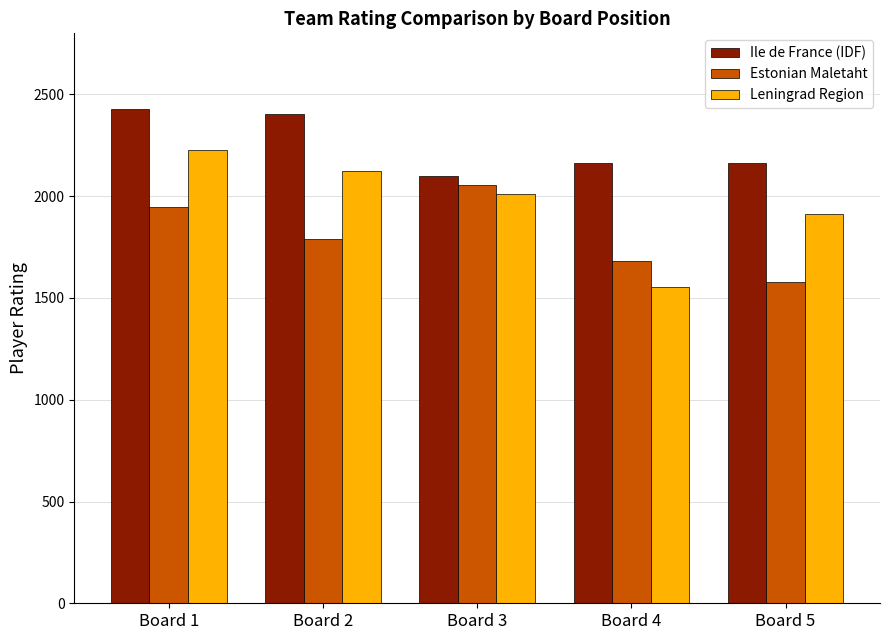

What is the value of the Ile de France (IDF) bar at the 3rd from the left?

2099